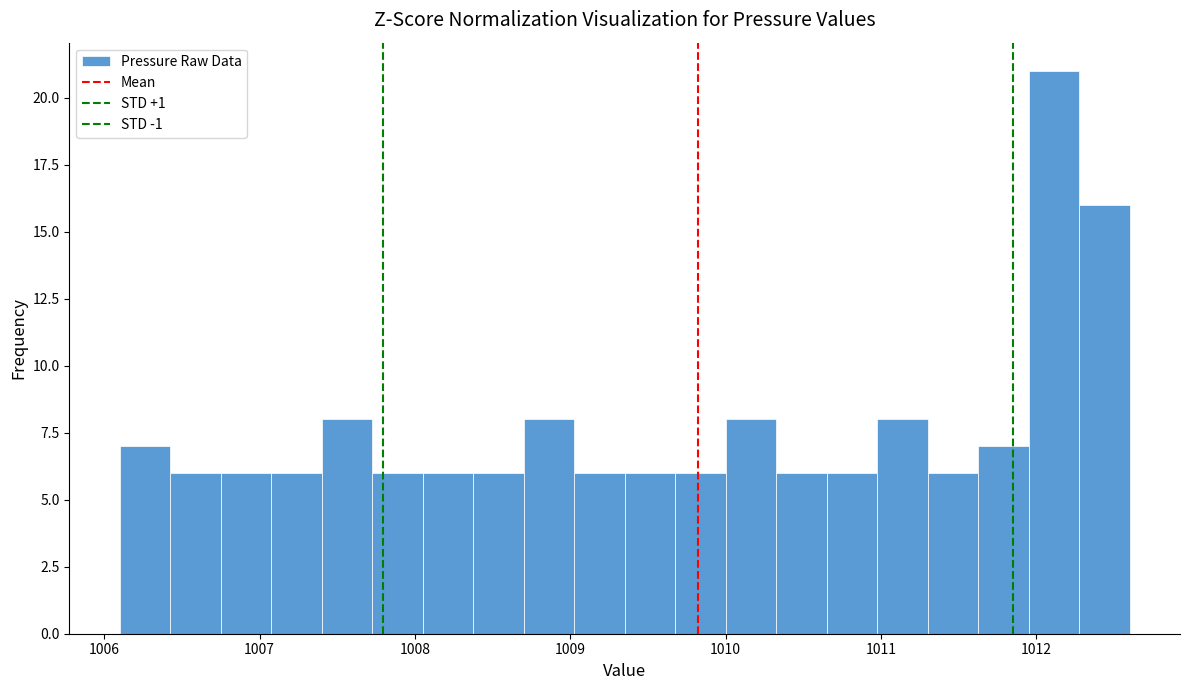

Around what value on the x-axis is the tallest bar? Give the approximate position of its centre, as read against the axis.

1012.1